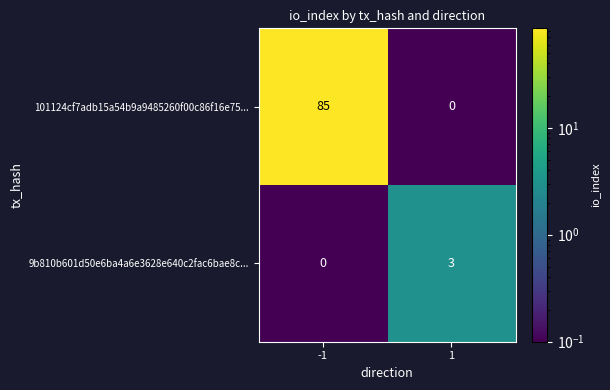

Which category has the highest value across all series?

-1